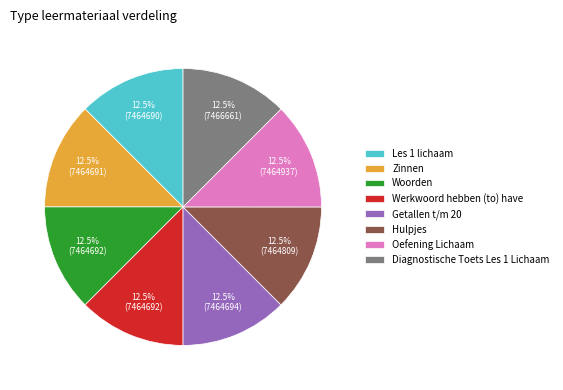

Does Hulpjes represent more than half of the total?

No